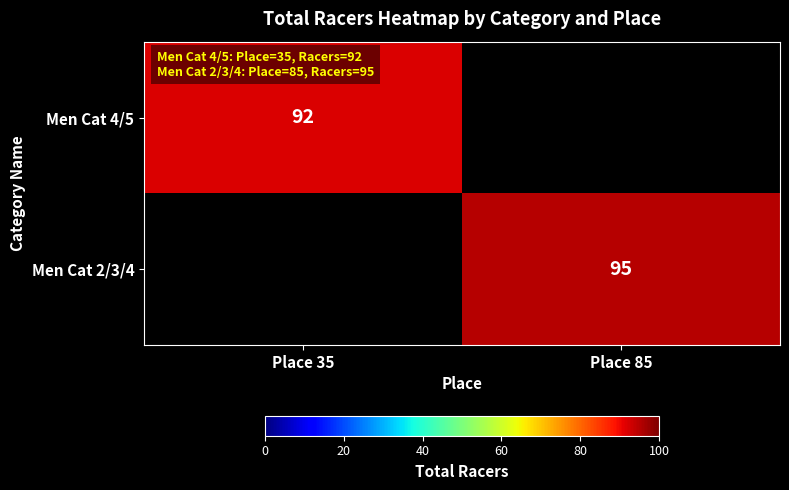

The value of Men Cat 2/3/4 at Place 85 is 95. True or false?

True